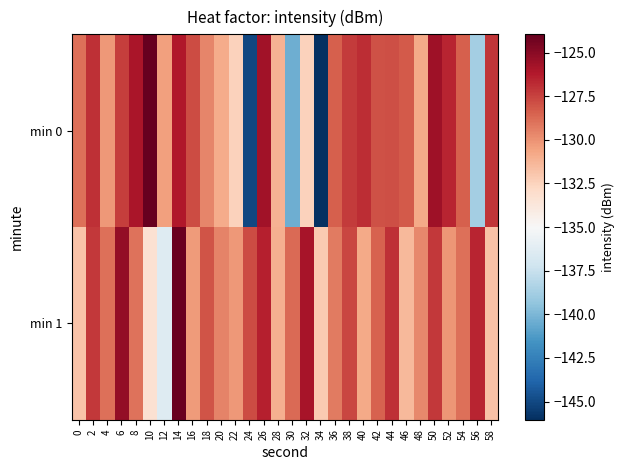

Which category has the lowest value across all series?

34